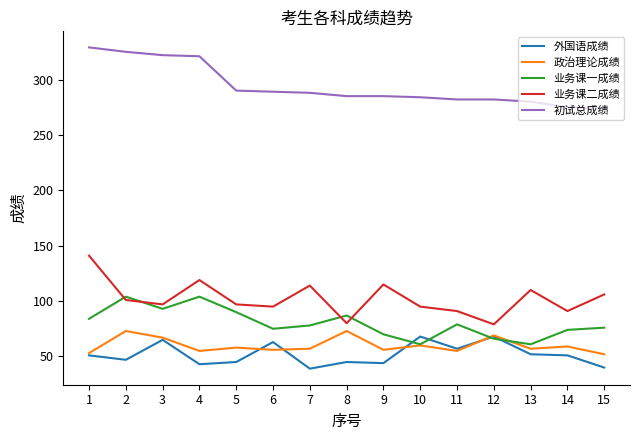

Count the number of categories in the chart.

15